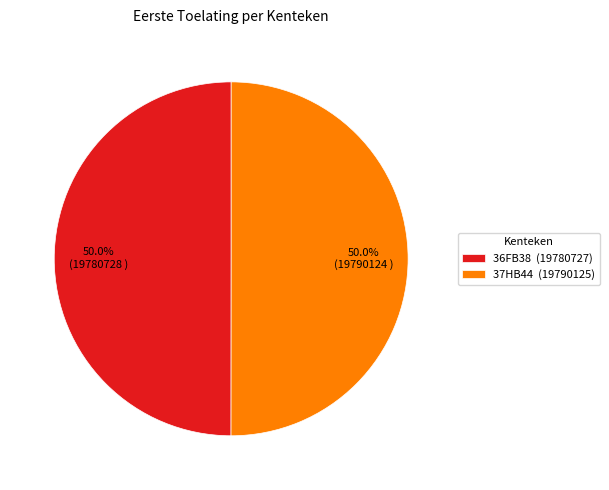

What percentage is the 37HB44 slice, to the nearest percent?

50%